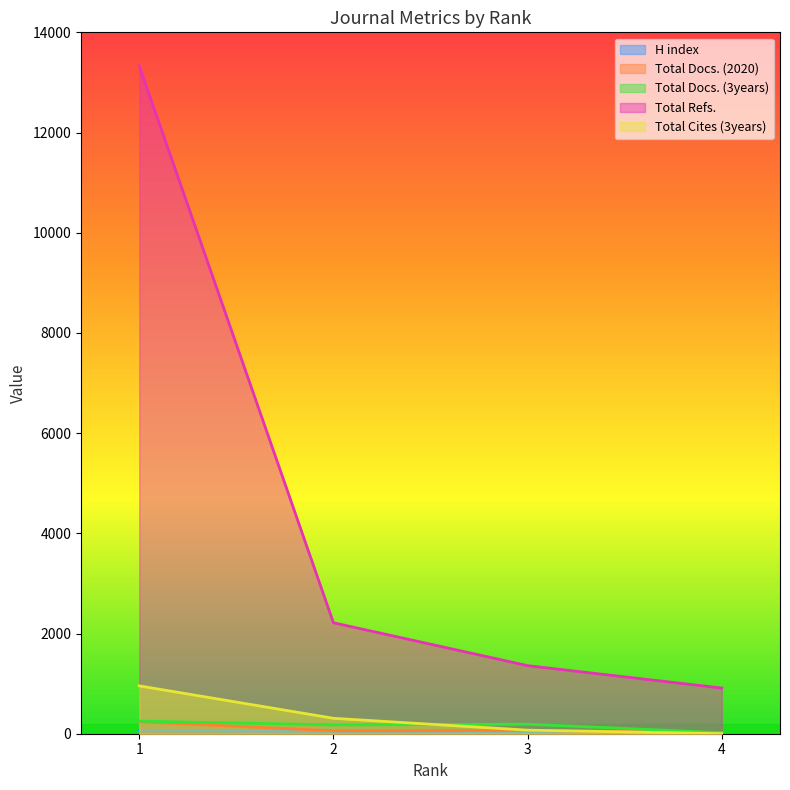

Count the H index values in the range 16 to 60.

3